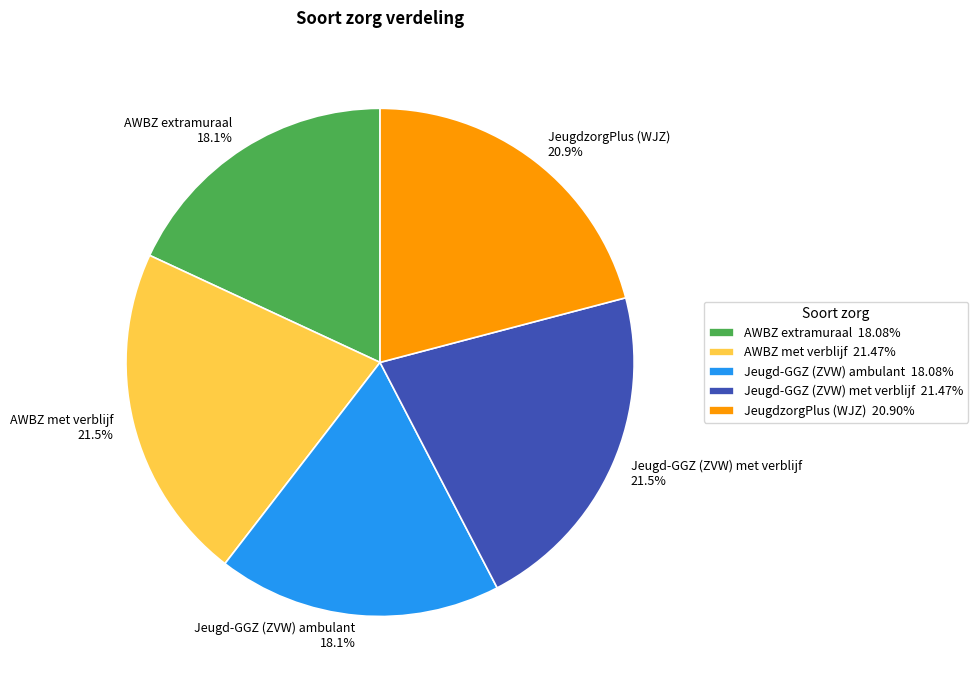

Count the number of slices in the pie.

5